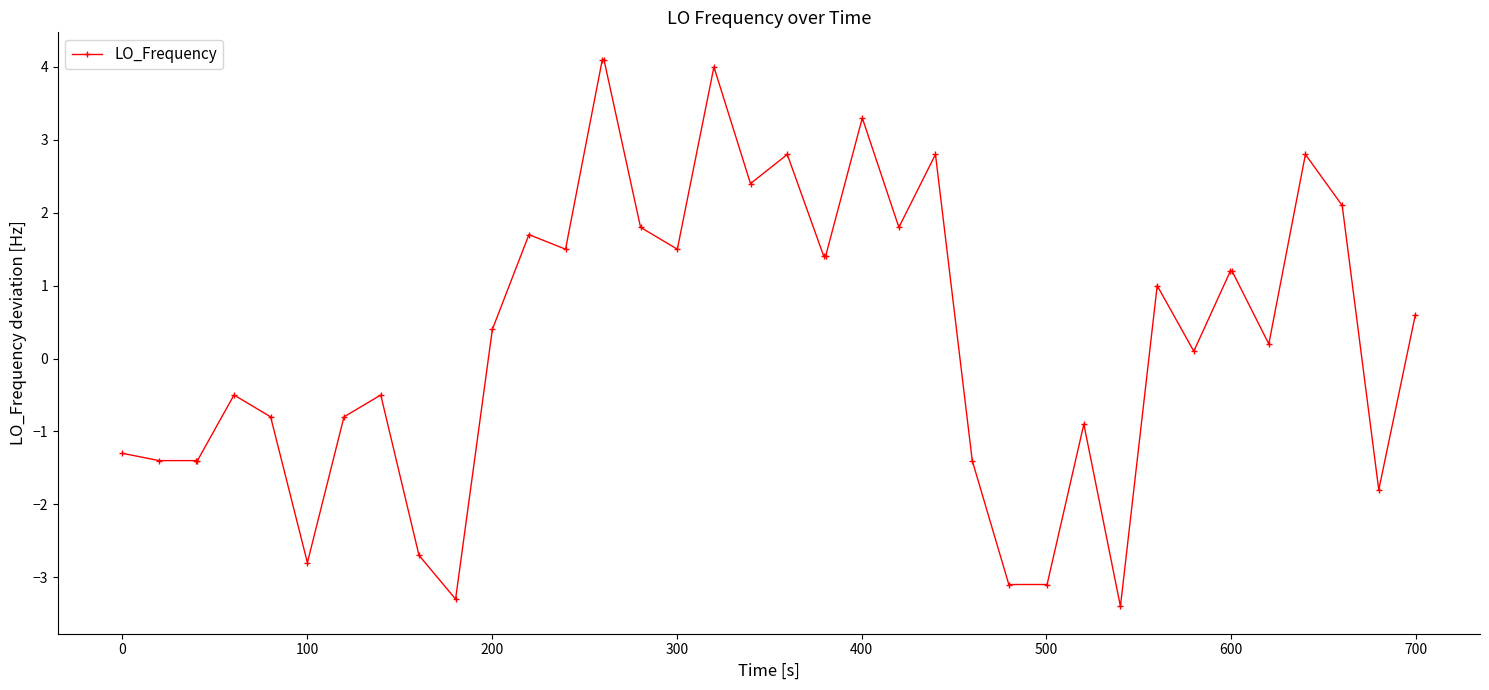

What is the smallest value displayed?

-3.4